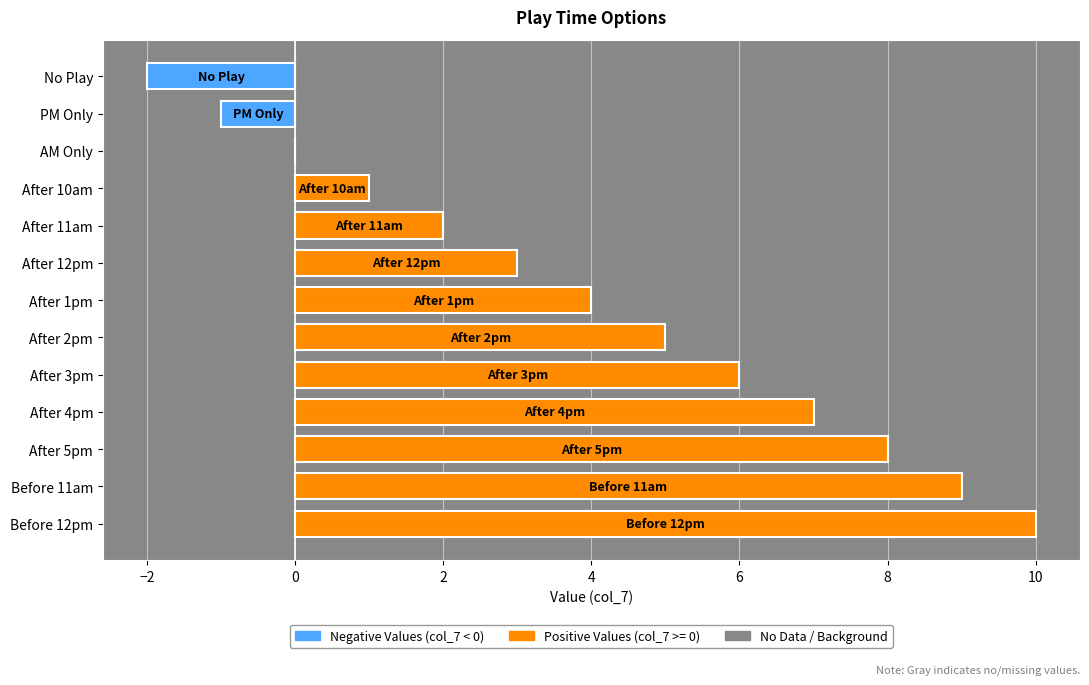

What is the change in value from After 5pm to Before 12pm?

+2